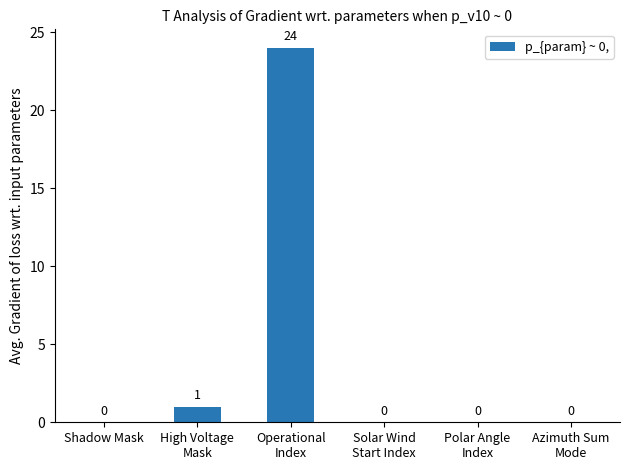

Reading left to right, transcribe all the data shown in this chart.

0	1	24	0	0	0